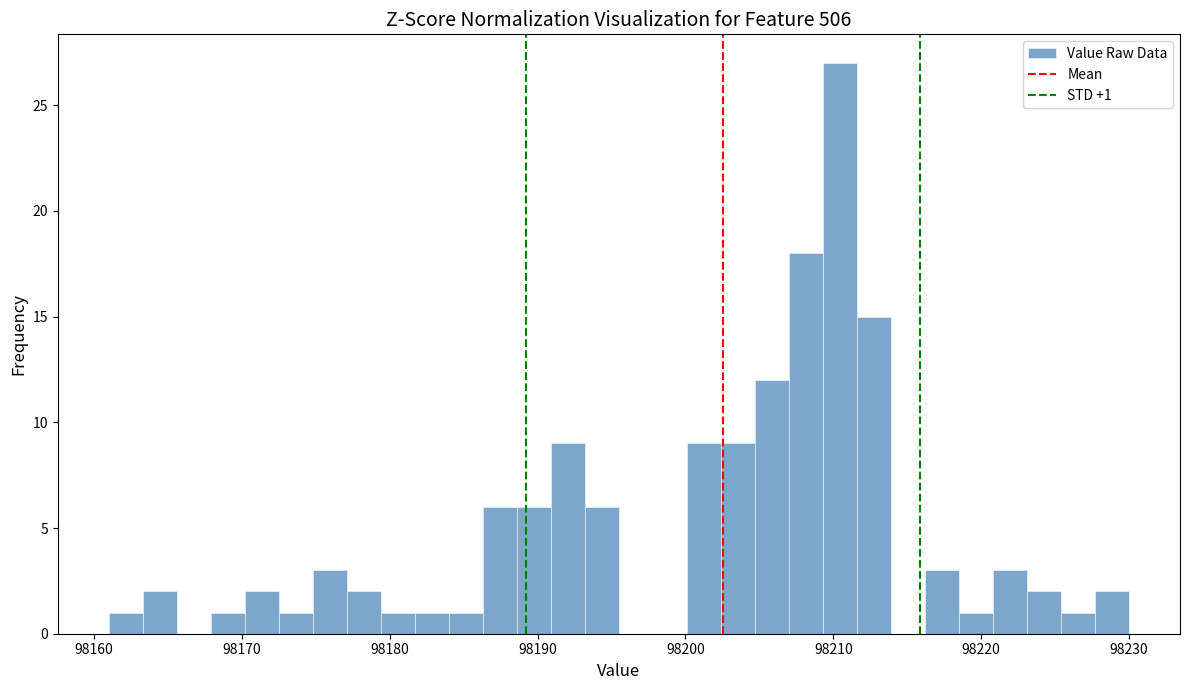

Read against the x-axis, roughly where is the centre of the tallest bar?

98210